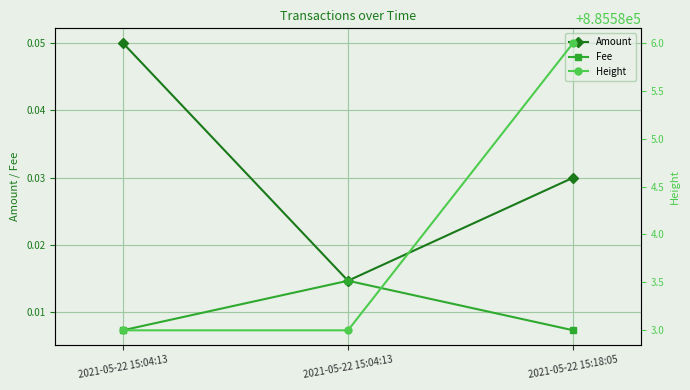

What is the label of the 2nd point from the left?

2021-05-22 15:04:13